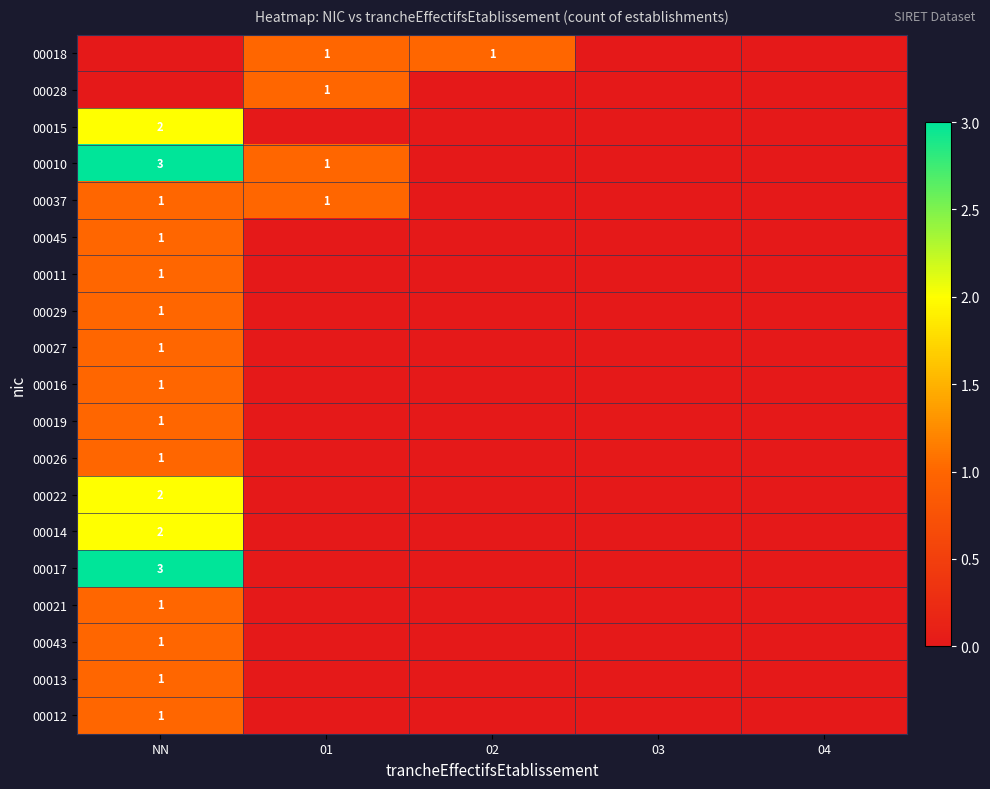

What is the maximum value shown in the chart?

3